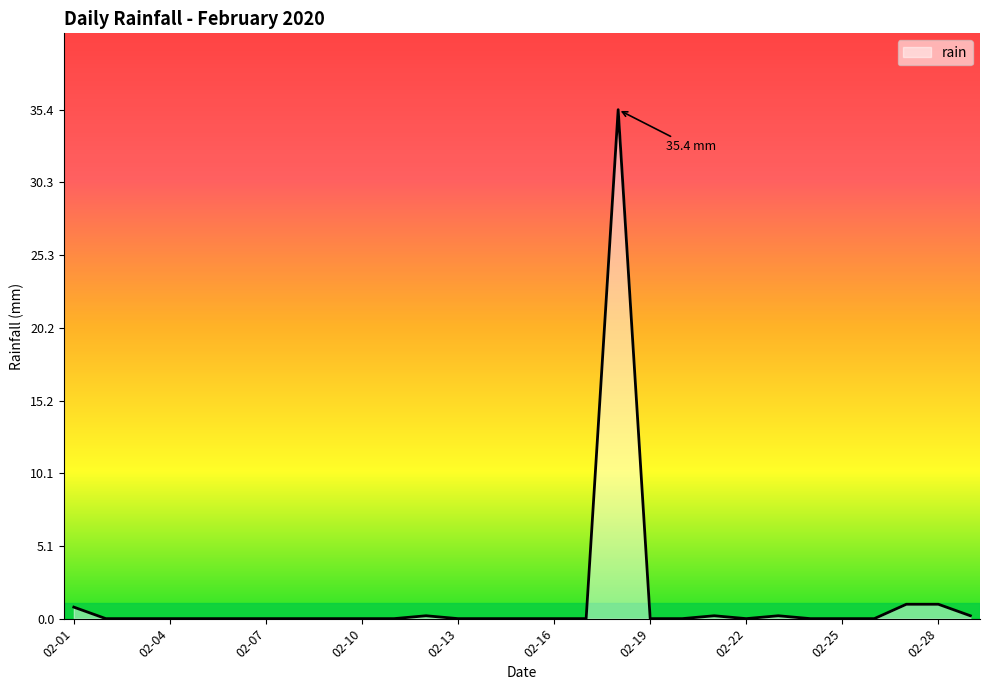

What is the greatest value displayed?

35.4